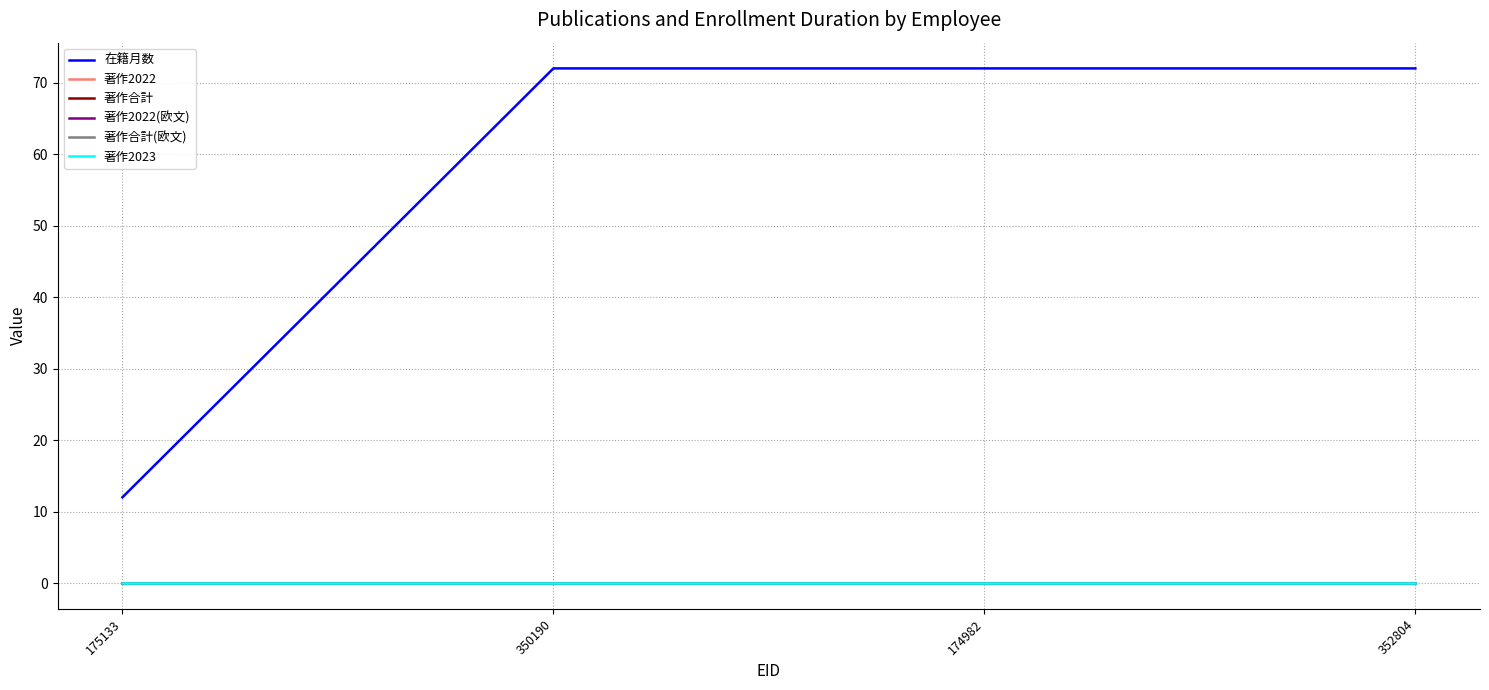

True or false: 著作2022(欧文) and 在籍月数 intersect in this chart.

False